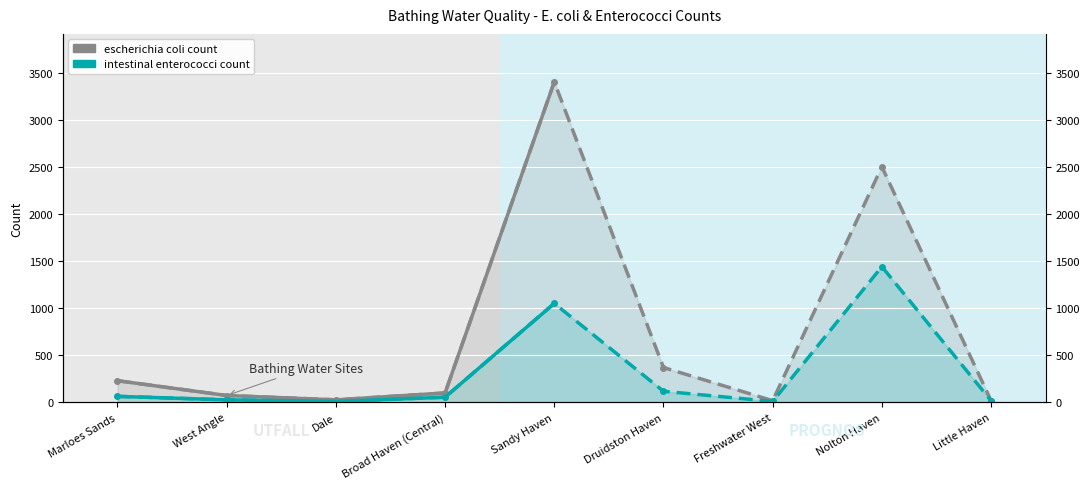

Reading left to right, transcribe all the data shown in this chart.

escherichia coli count: 230	73	27	100	3400	370	18	2500	18
intestinal enterococci count: 64	27	10	55	1050	118	10	1440	18